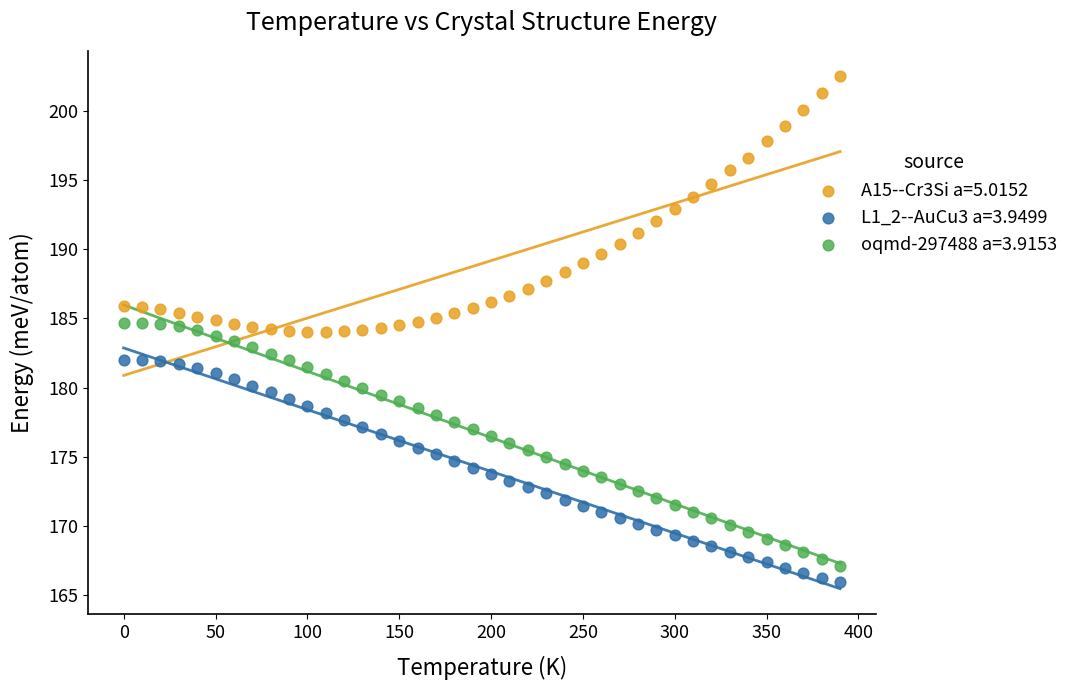

Across all data points, what is the range of X values (max minus min)?

390.0